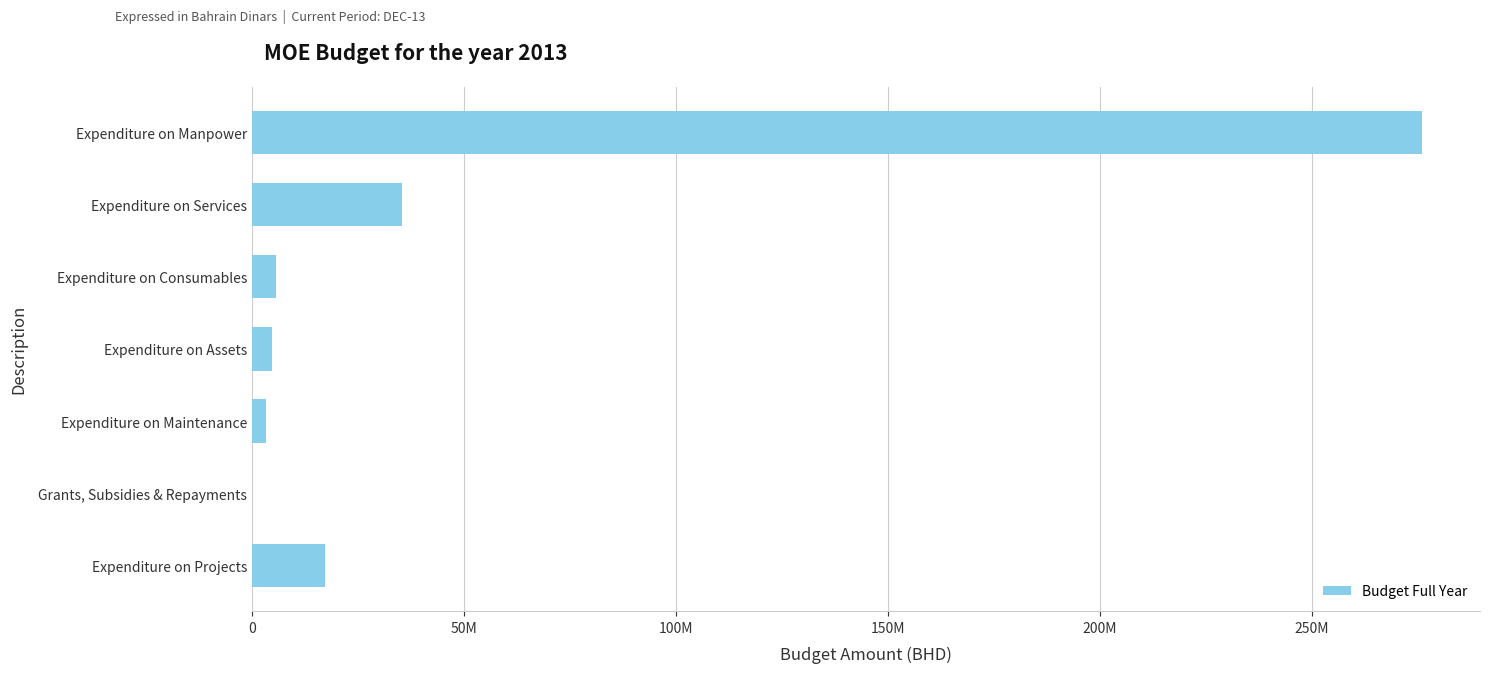

How many values exceed 5629537?

3